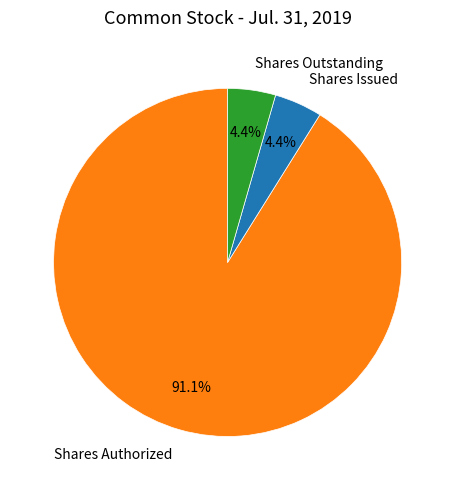

Which slice is the largest?

Shares Authorized